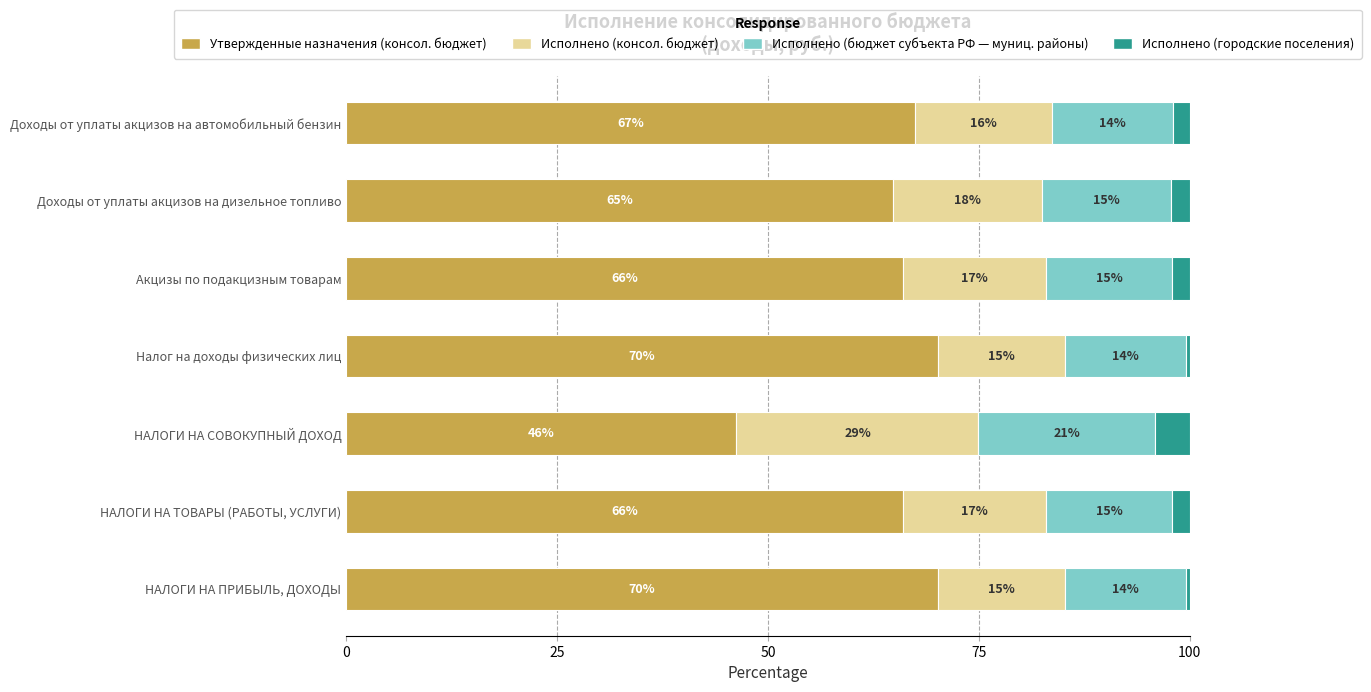

At which label does Утвержденные назначения (консол. бюджет) reach its minimum?

НАЛОГИ НА СОВОКУПНЫЙ ДОХОД